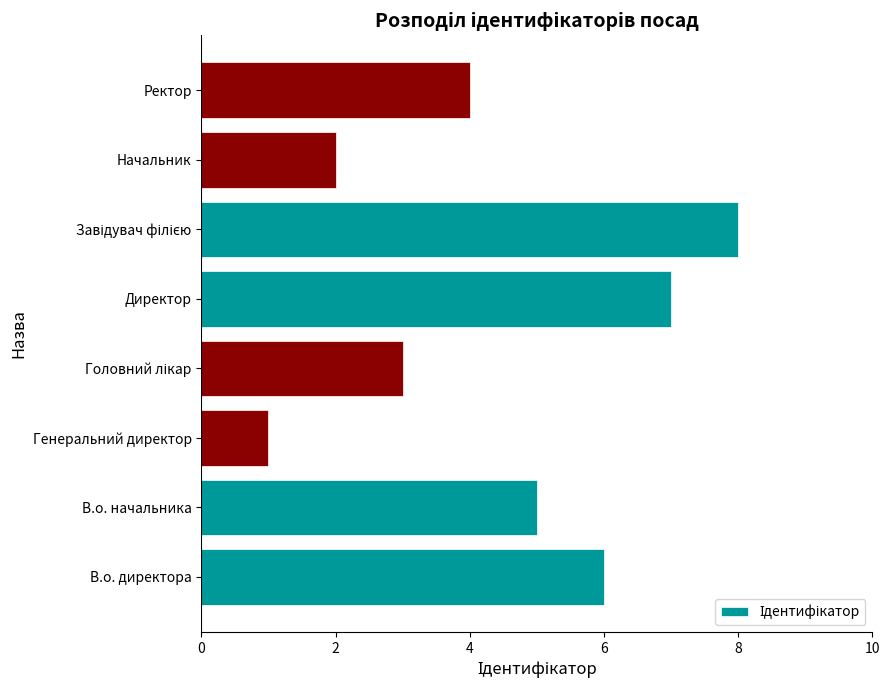

The chart shows a value of 7 at Ректор. True or false?

False